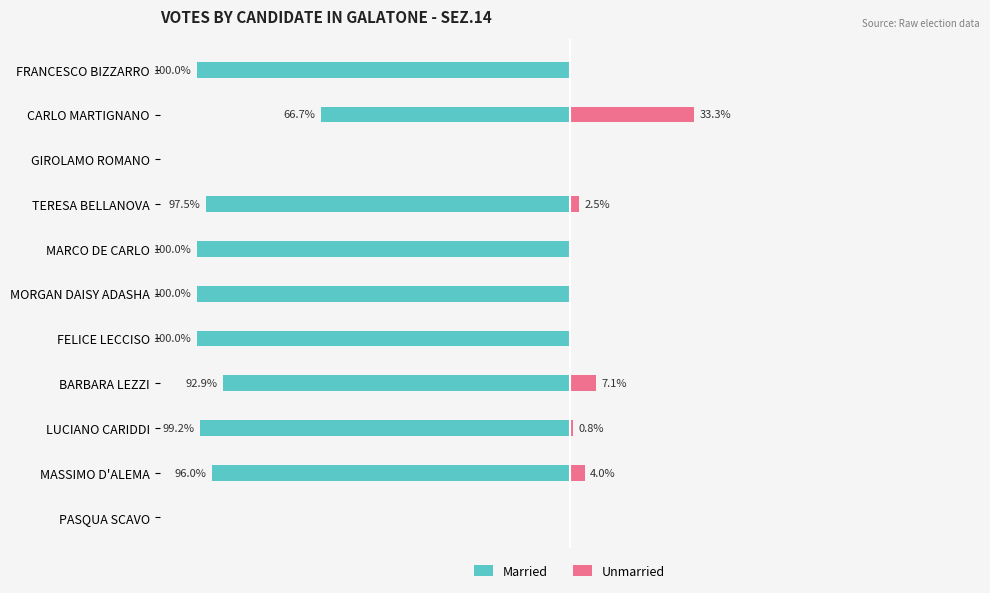

What is the difference between the maximum and minimum values in the Married series?

100.0